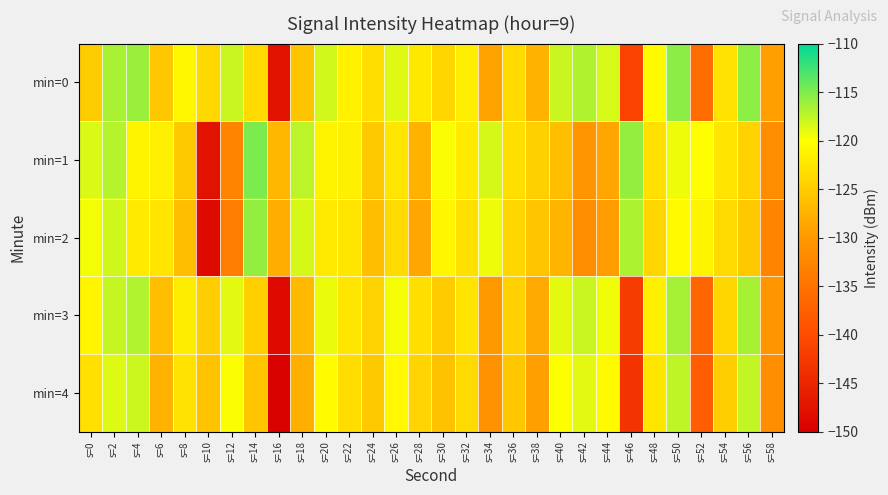

At s=48, list the series in order from largest to smallest.

min=0, min=3, min=4, min=1, min=2